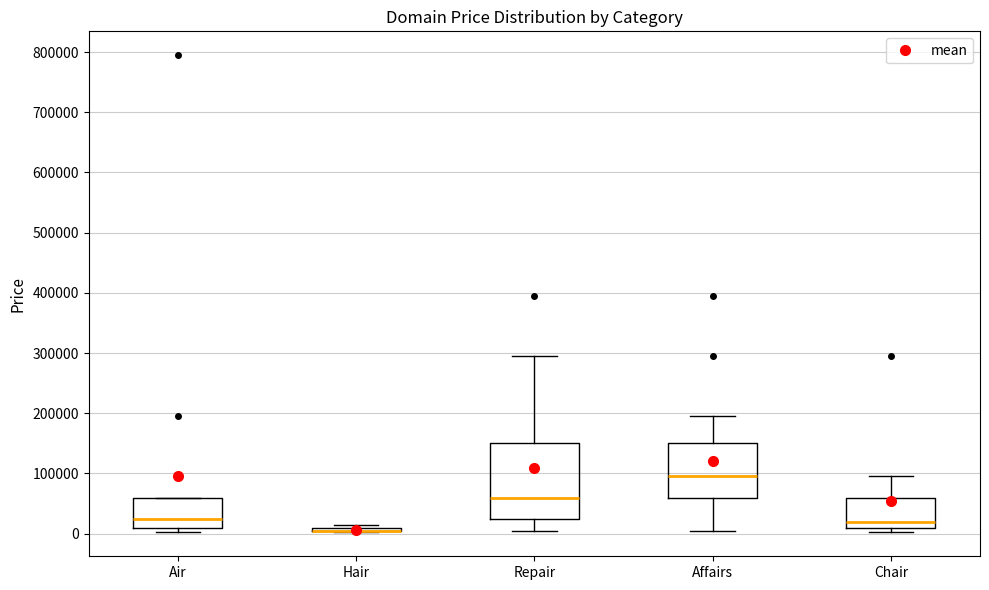

Comparing the boxes themselves (not the whiskers), which one is the tallest?

Repair